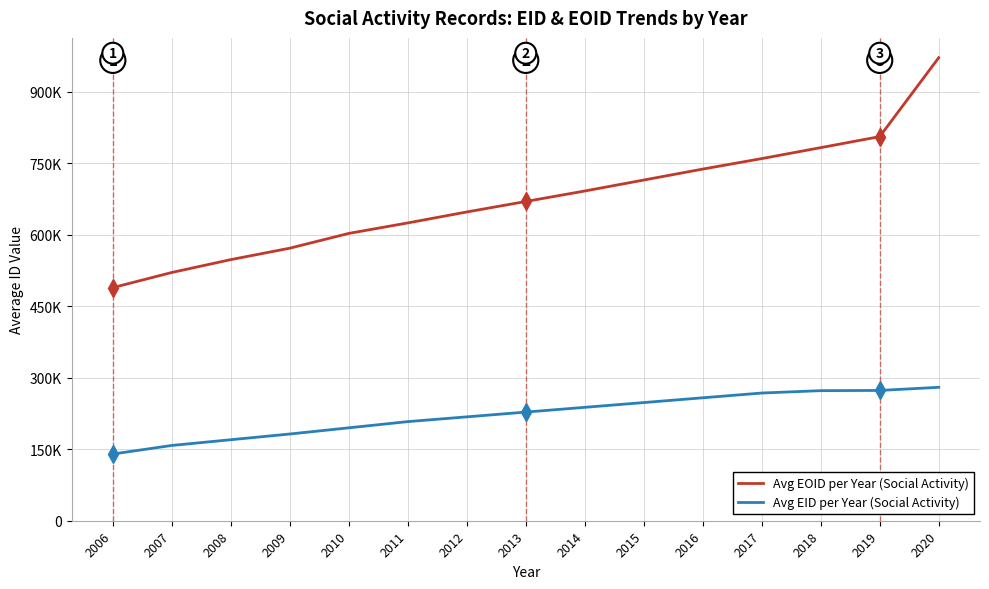

What are all the series names shown in the legend?

Avg EOID per Year (Social Activity), Avg EID per Year (Social Activity)